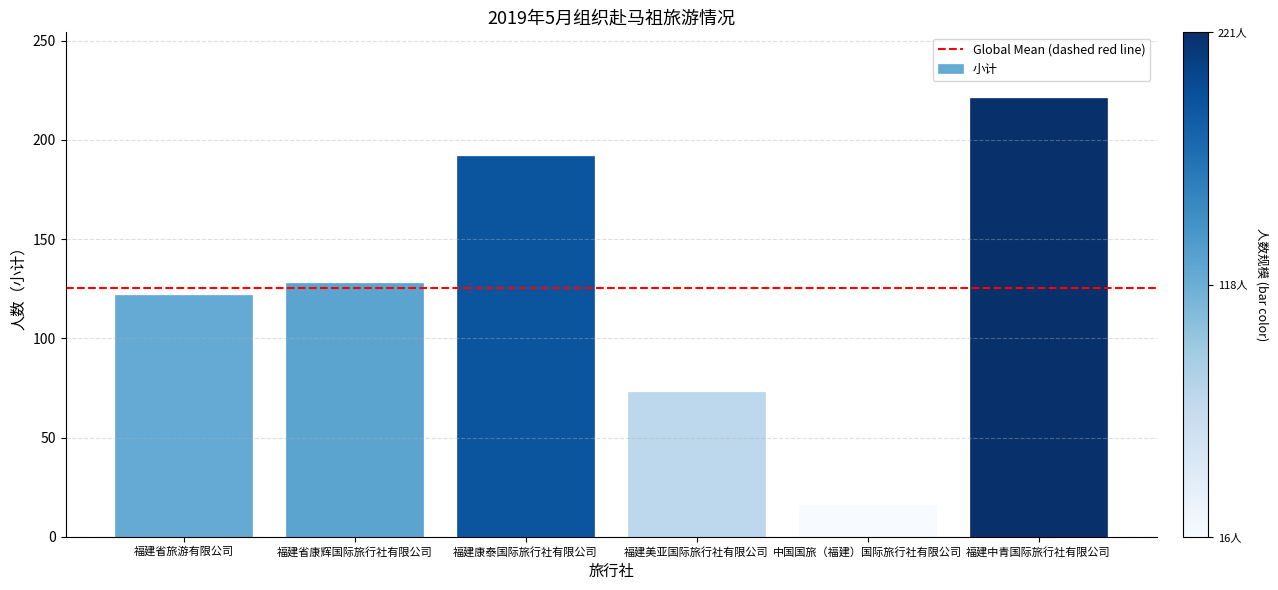

What is the minimum value shown in the chart?

16